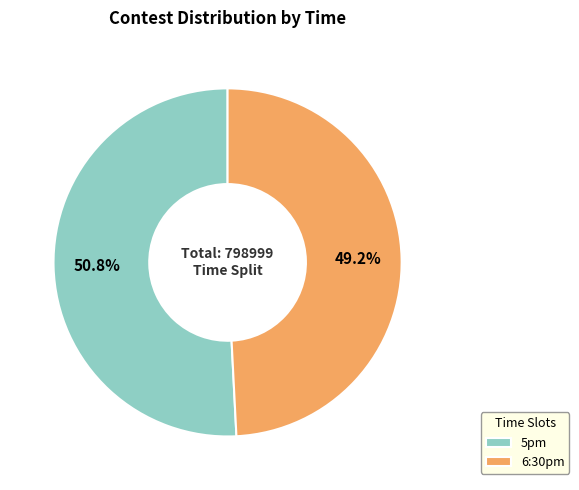

Do 6:30pm and 5pm together represent more than half of the pie?

Yes